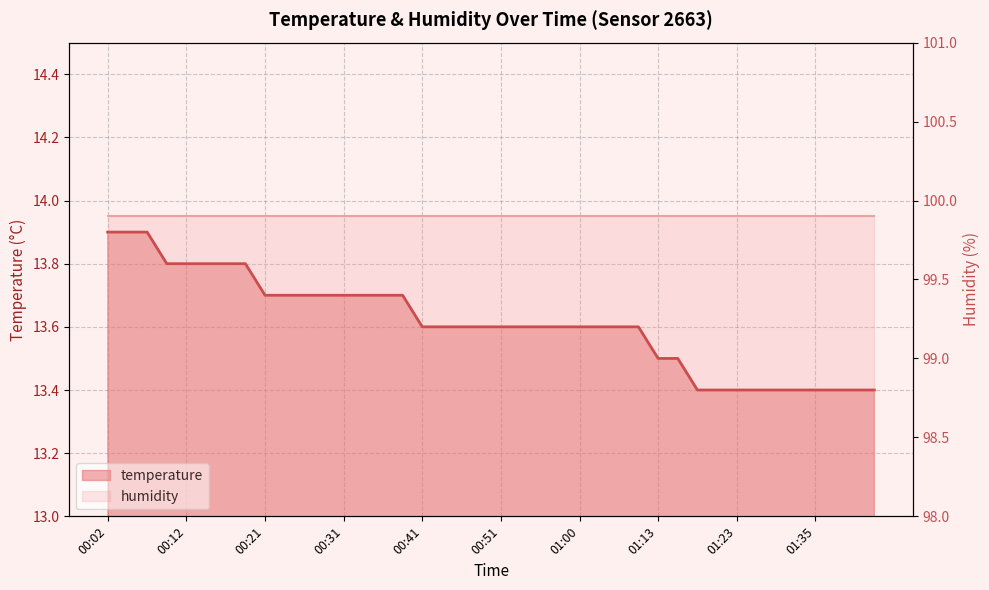

What is the difference between the second highest and second lowest values in the temperature series?

0.5